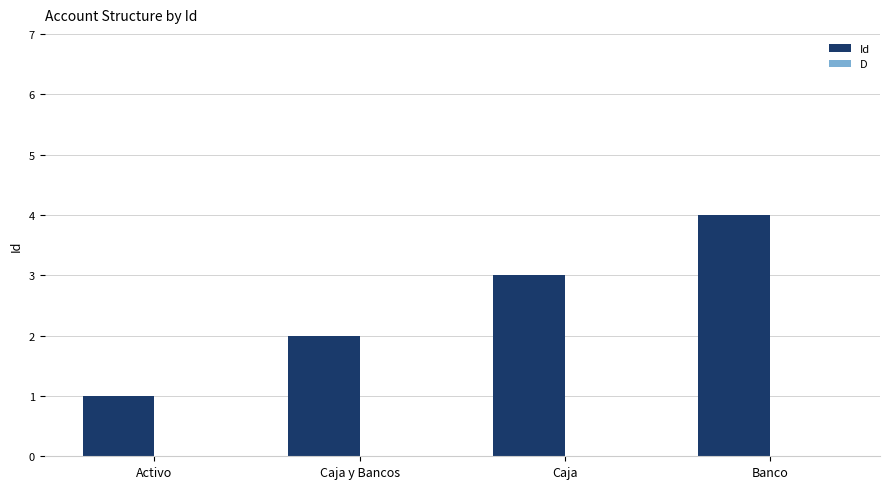

Between Caja and Banco, which is larger?

Banco